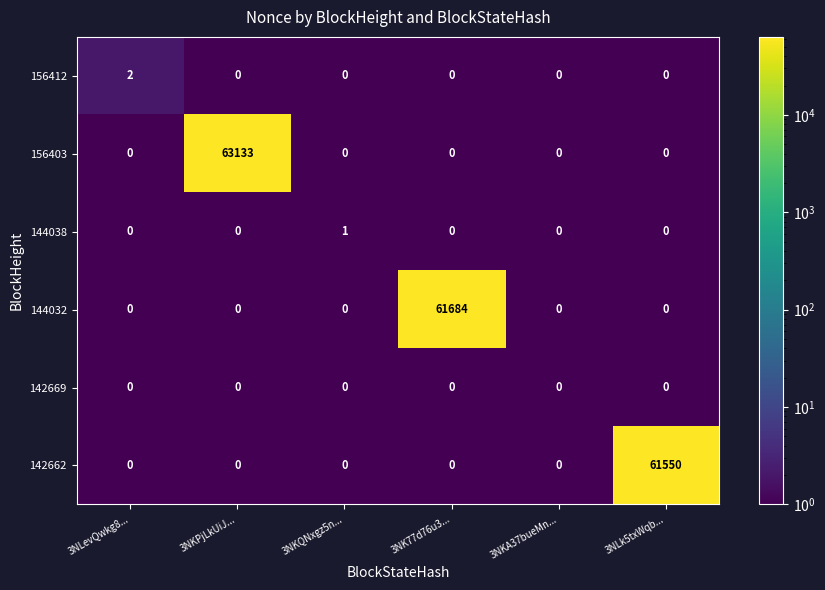

What is the difference between the maximum and second lowest values in the 156403 series?

63133